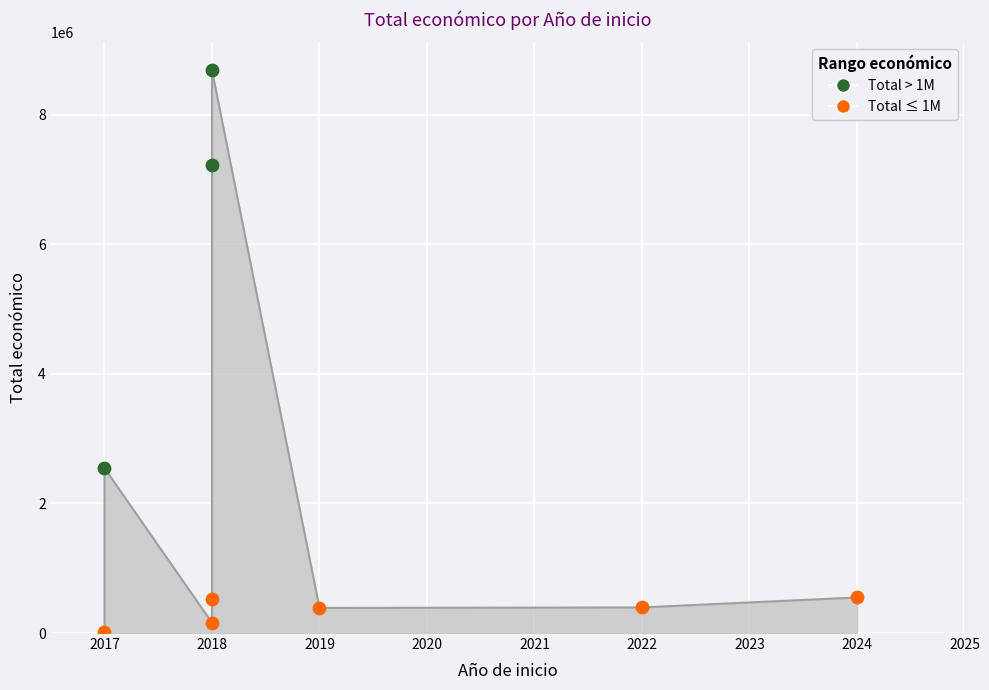

Approximately how many times larger is the value at 2022 compared to 2018?

0.1